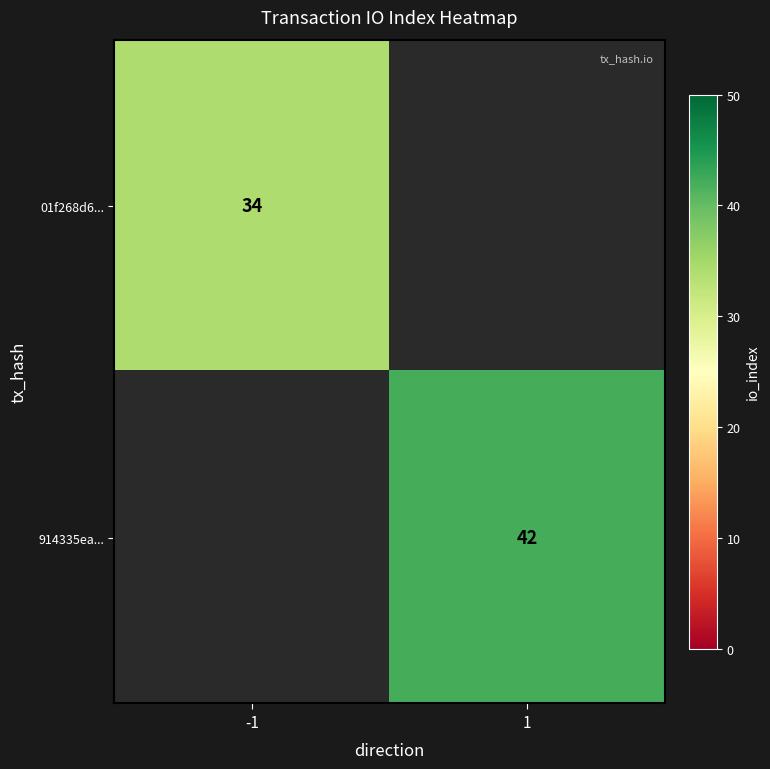

The value of 01f268d6... at -1 is 59. True or false?

False